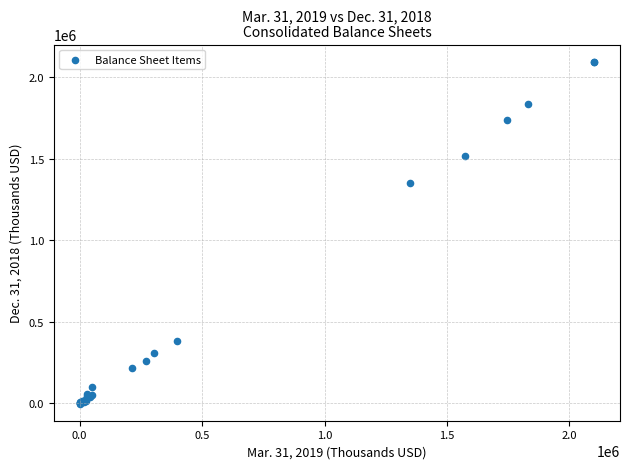

What Y value in the scatter plot is closest to 1045713?

1351580